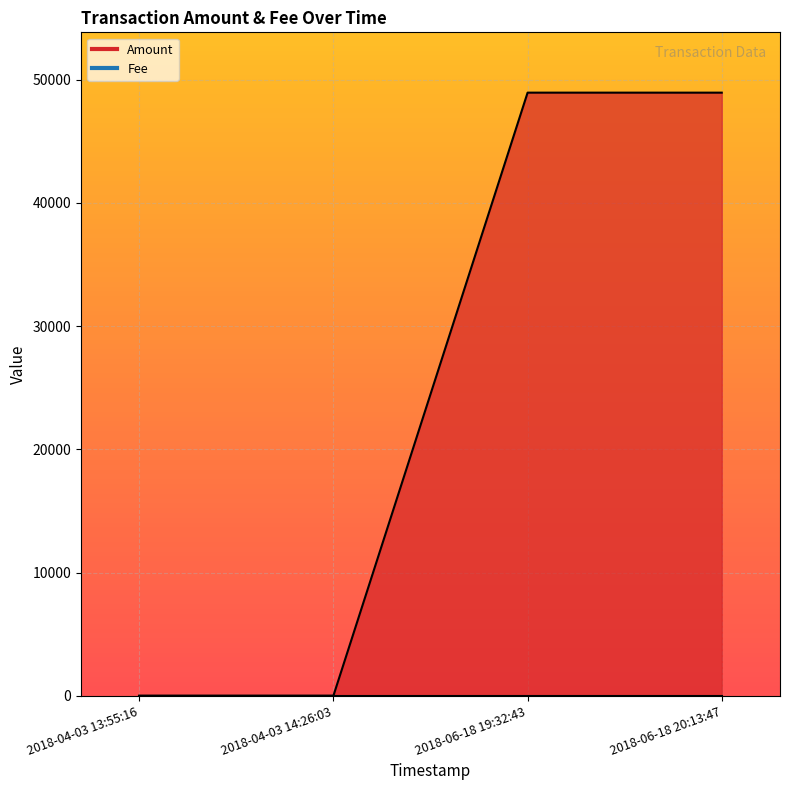

Reading left to right, extract all data points from this chart.

2018-04-03 13:55:16=9.0	2018-04-03 14:26:03=8.0	2018-06-18 19:32:43=48951.5	2018-06-18 20:13:47=48950.5